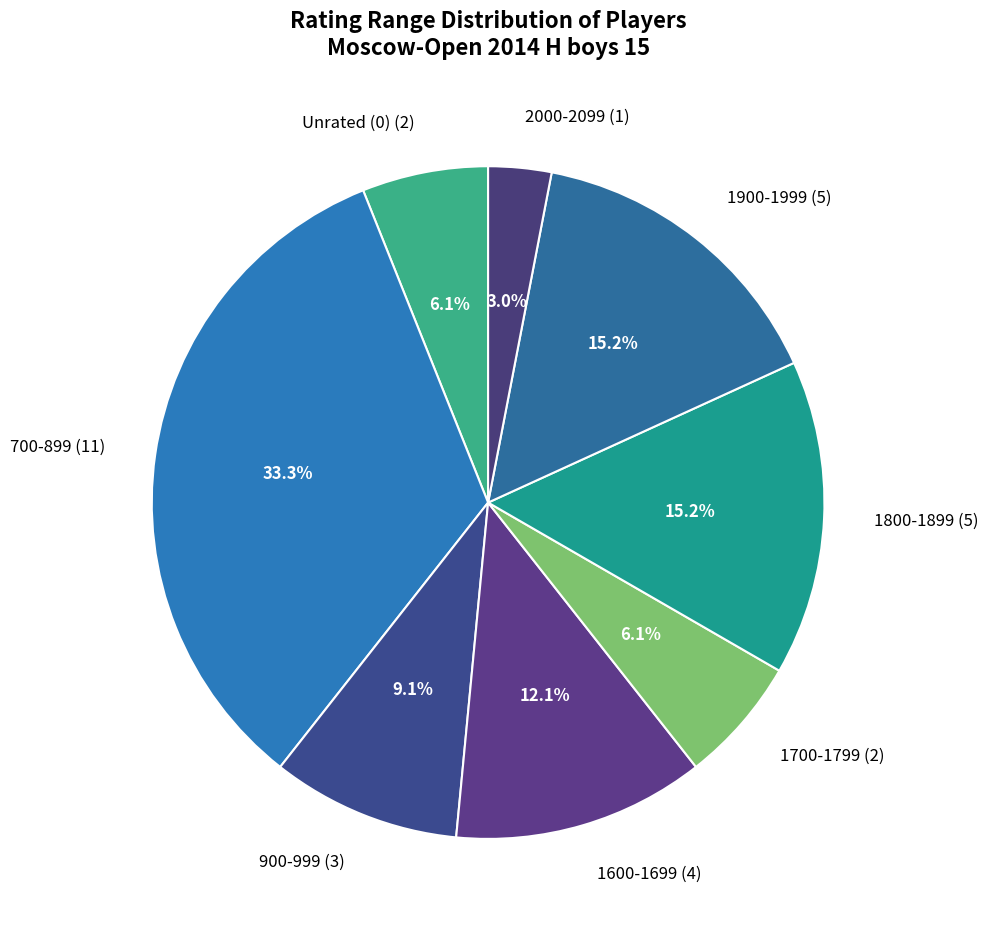

Which has a higher value, Unrated (0) (2) or 1900-1999 (5)?

1900-1999 (5)